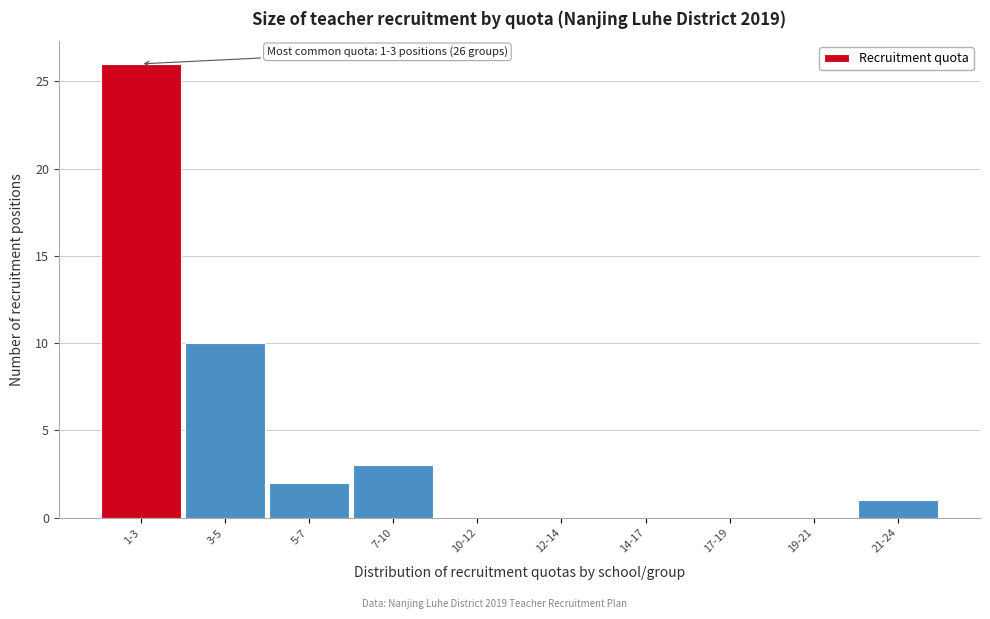

Reading right to left, transcribe all the data shown in this chart.

21-24=1	19-21=0	17-19=0	14-17=0	12-14=0	10-12=0	7-10=3	5-7=2	3-5=10	1-3=26